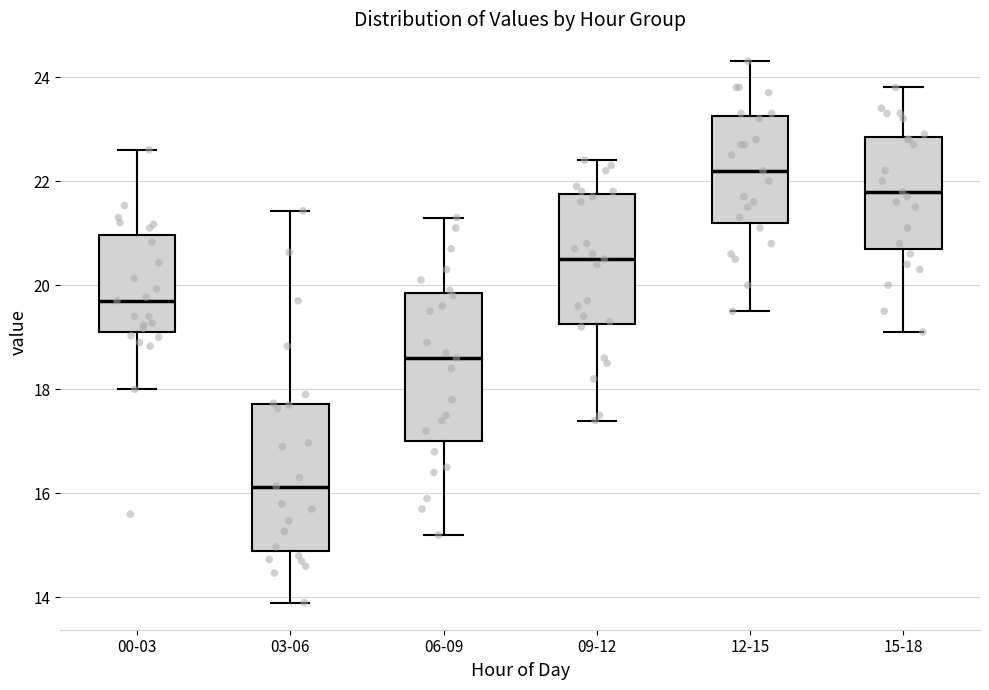

Reading left to right, read every box against the y-axis: the position of its median line, the range the box covers, and the ends of its whiskers. The values are not printed on the chart, so give them approximately, as read against the axis.

00-03: median 19.8, box 19.2 to 21.0, whiskers 18.0 to 22.6
03-06: median 16.2, box 14.8 to 17.8, whiskers 14.0 to 21.4
06-09: median 18.6, box 17.0 to 19.8, whiskers 15.2 to 21.4
09-12: median 20.6, box 19.2 to 21.8, whiskers 17.4 to 22.4
12-15: median 22.2, box 21.2 to 23.2, whiskers 19.6 to 24.4
15-18: median 21.8, box 20.8 to 22.8, whiskers 19.2 to 23.8